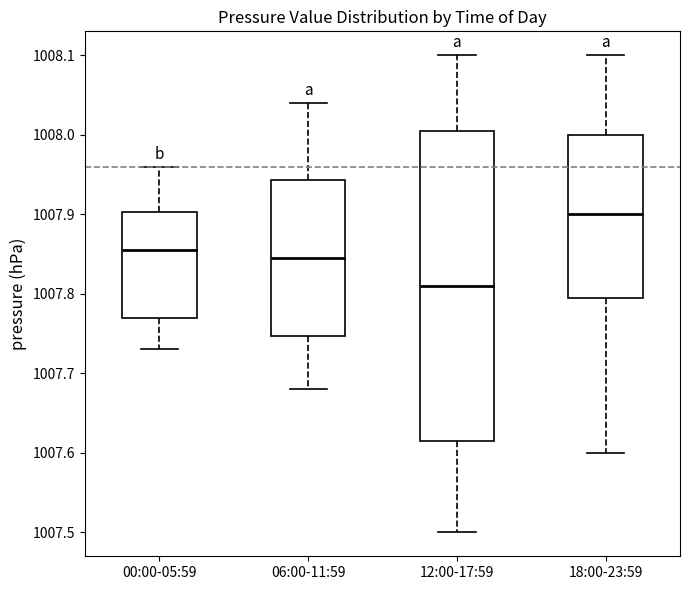

Where is the lower edge of the box for 06:00-11:59 on the y-axis? The values are not printed on the chart, so give them approximately, as read against the axis.

1007.75